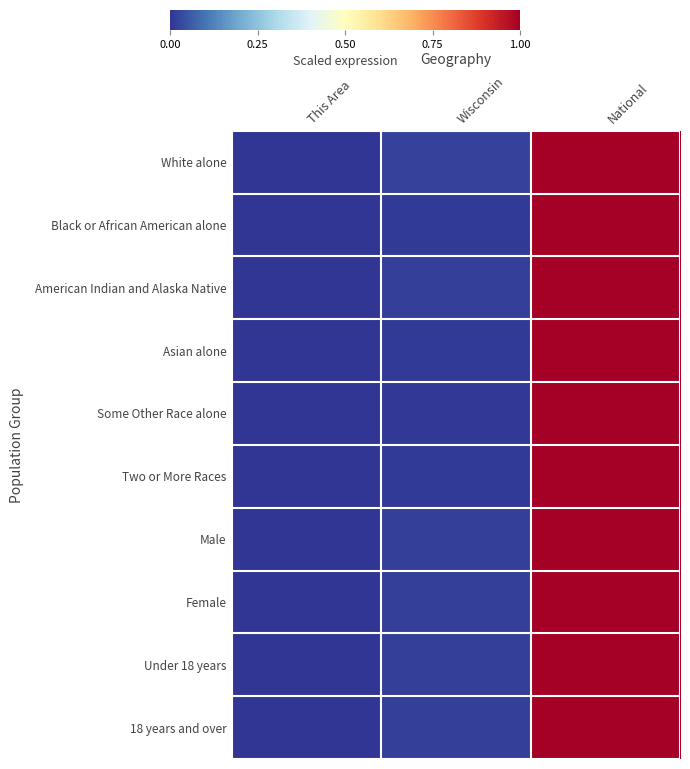

Which series has the largest total across all categories?

White alone